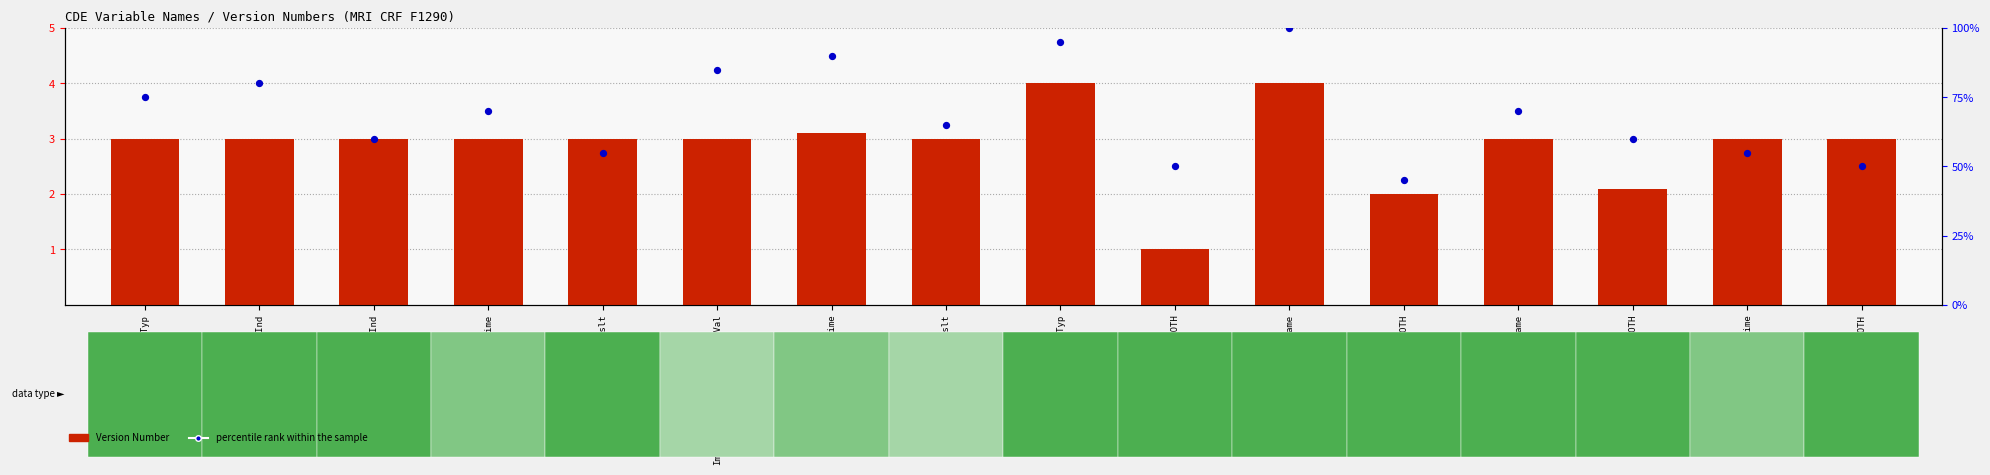

Which series has the largest total across all categories?

percentile rank within the sample